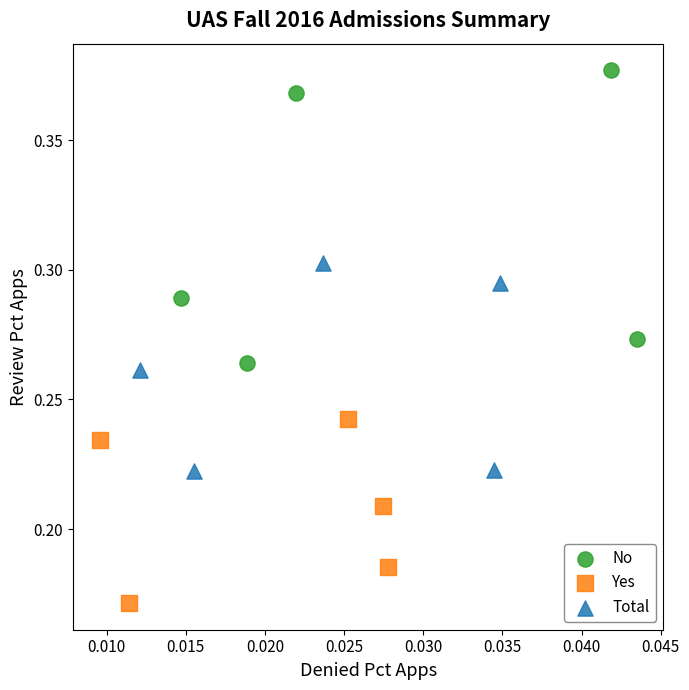

What are all the series names shown in the legend?

No, Yes, Total